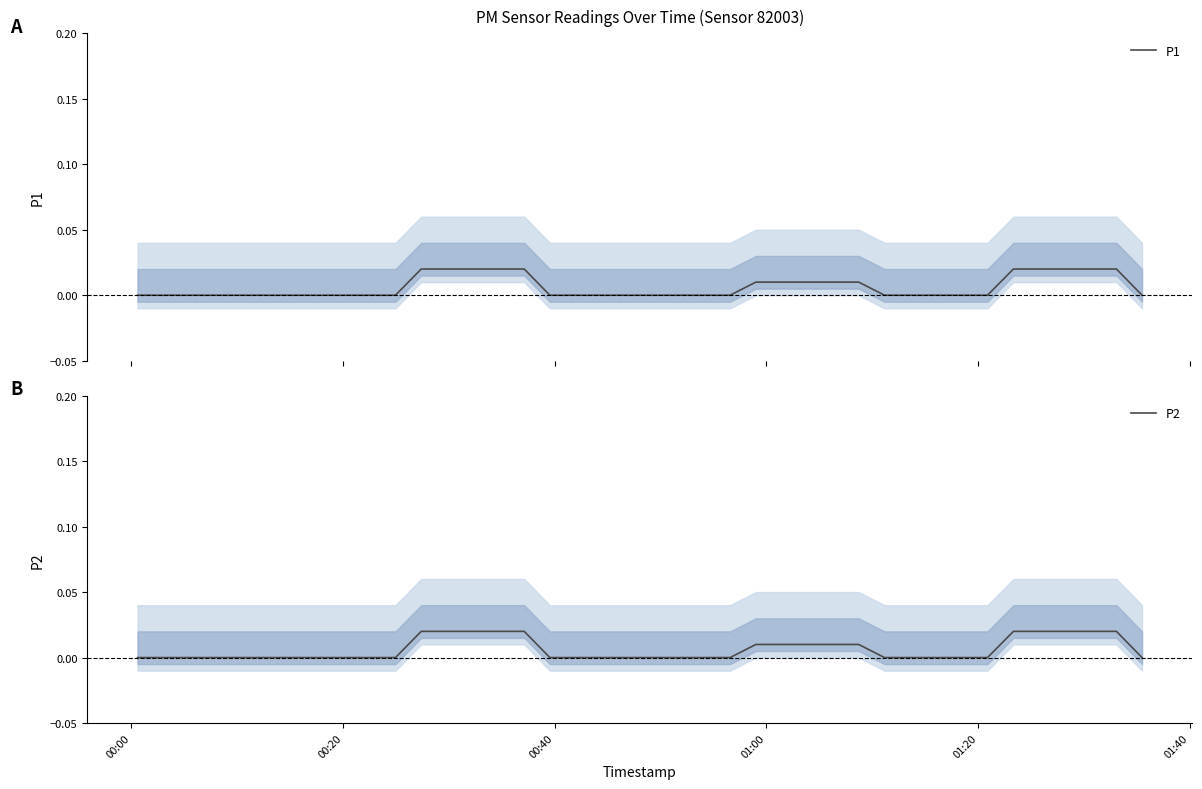

What are all the series names shown in the legend?

P1, P2